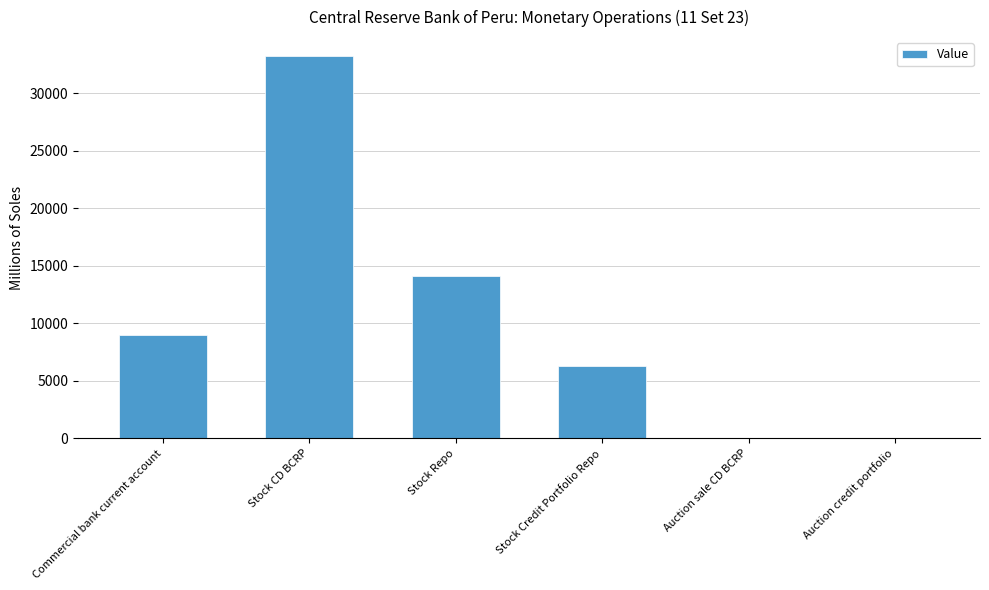

Which category has the highest value across all series?

Stock CD BCRP